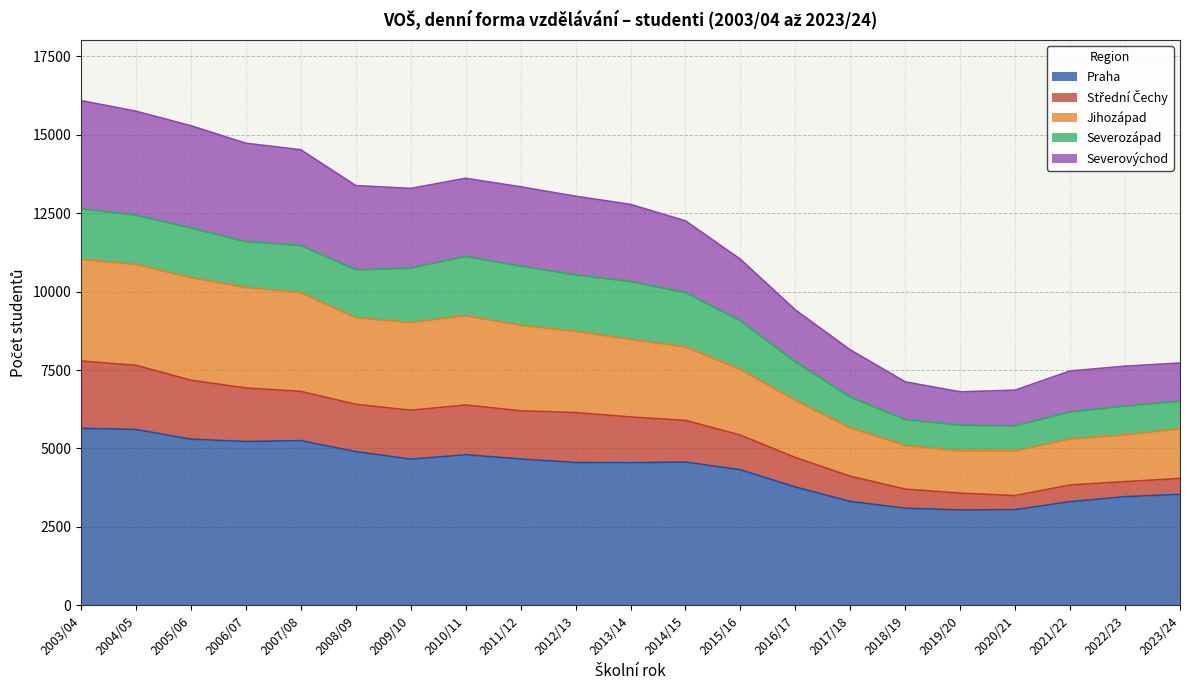

What is the minimum value for Praha?

3041